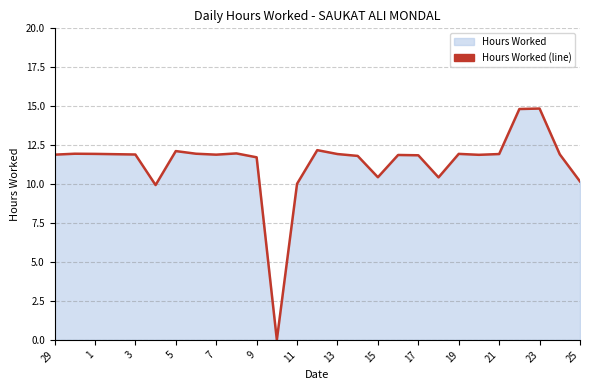

Where does the data first go above 11?

29